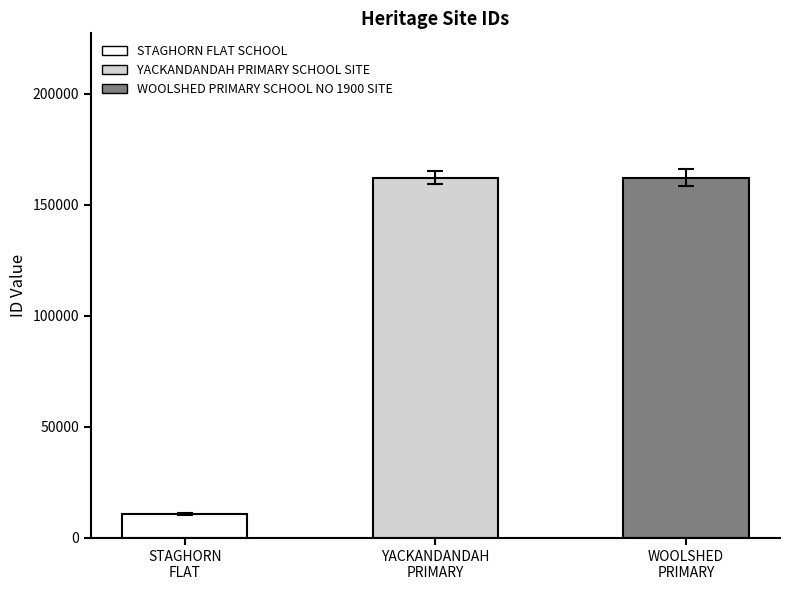

What is the difference between the maximum and minimum values?

151380